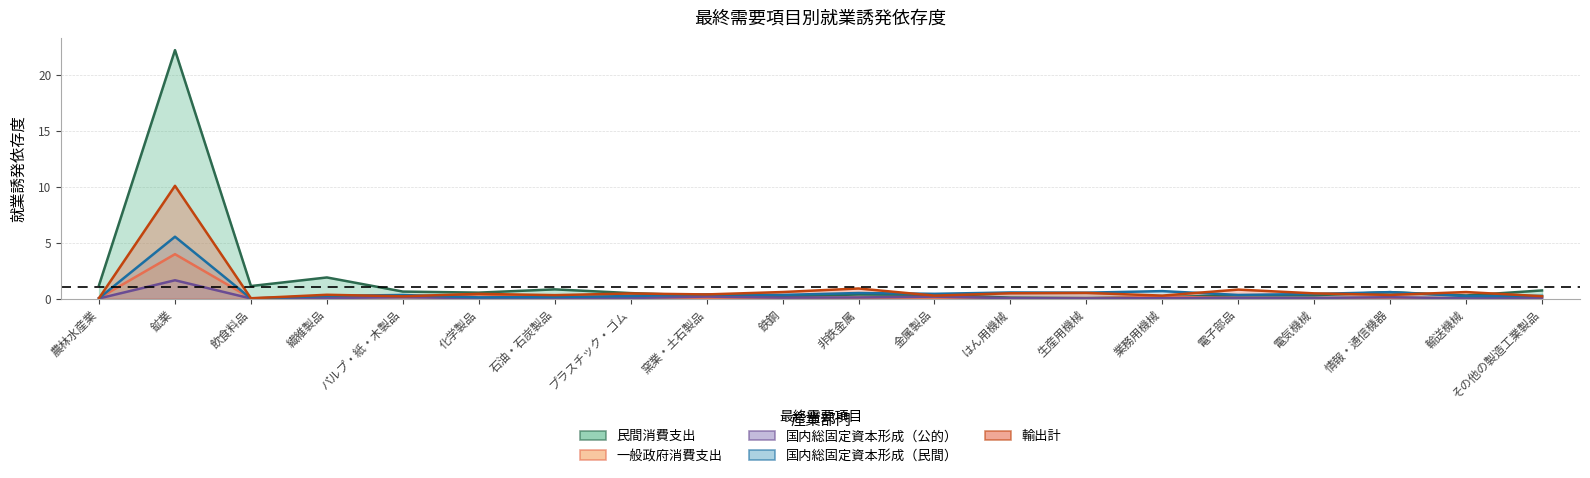

True or false: 一般政府消費支出 has a value of 0.0 at 鉄鋼.

False